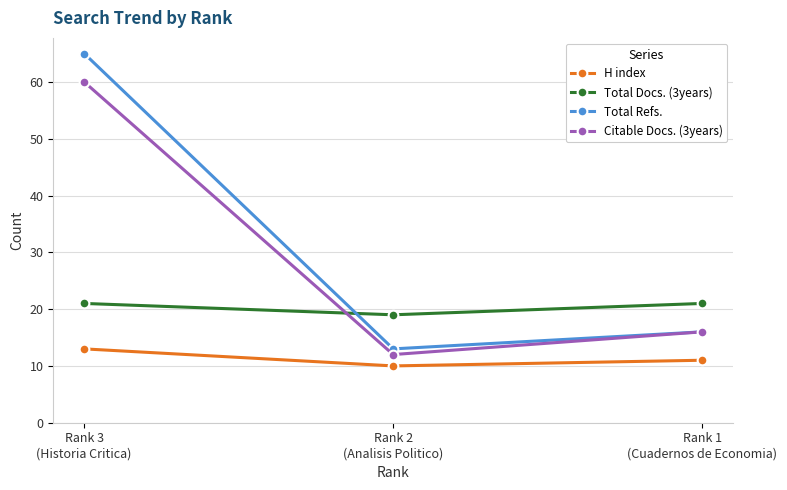

Is the value of Citable Docs. (3years) at Rank 1
(Cuadernos de Economia) greater than the value of Total Docs. (3years) at Rank 2
(Analisis Politico)?

No